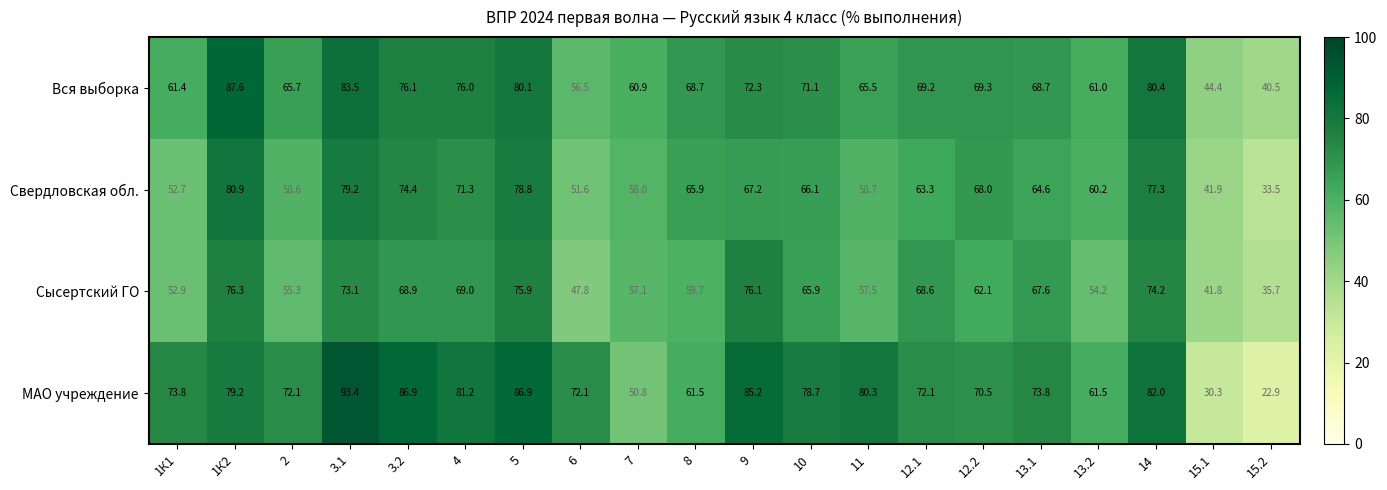

True or false: Вся выборка has a value of 83.5 at 3.1.

True